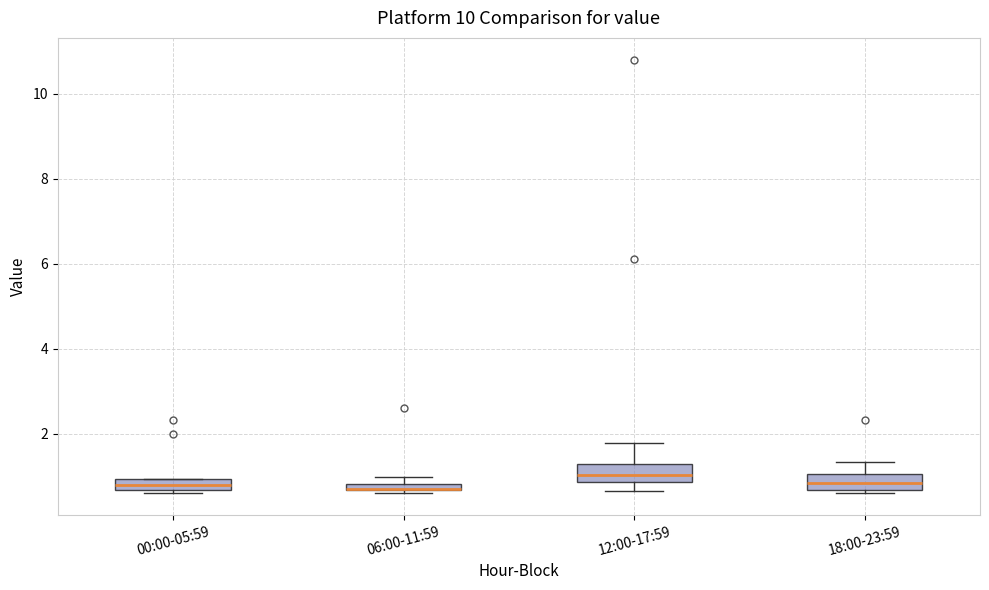

Where does the median line of the box for 00:00-05:59 sit on the y-axis? The values are not printed on the chart, so give them approximately, as read against the axis.

0.8